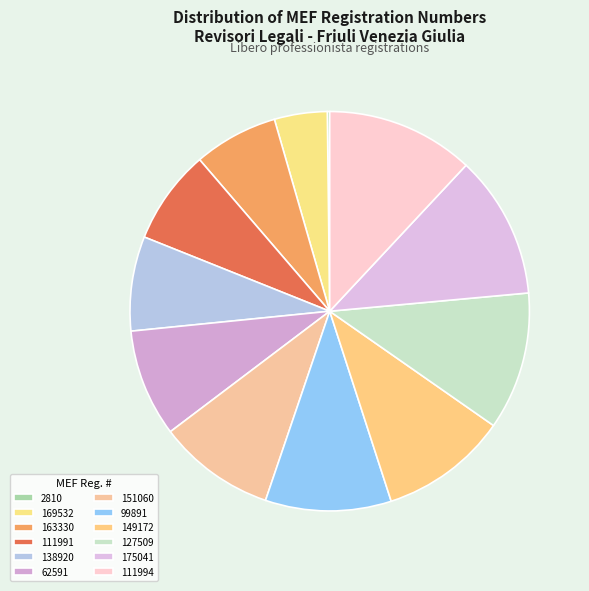

Count the number of slices in the pie.

12